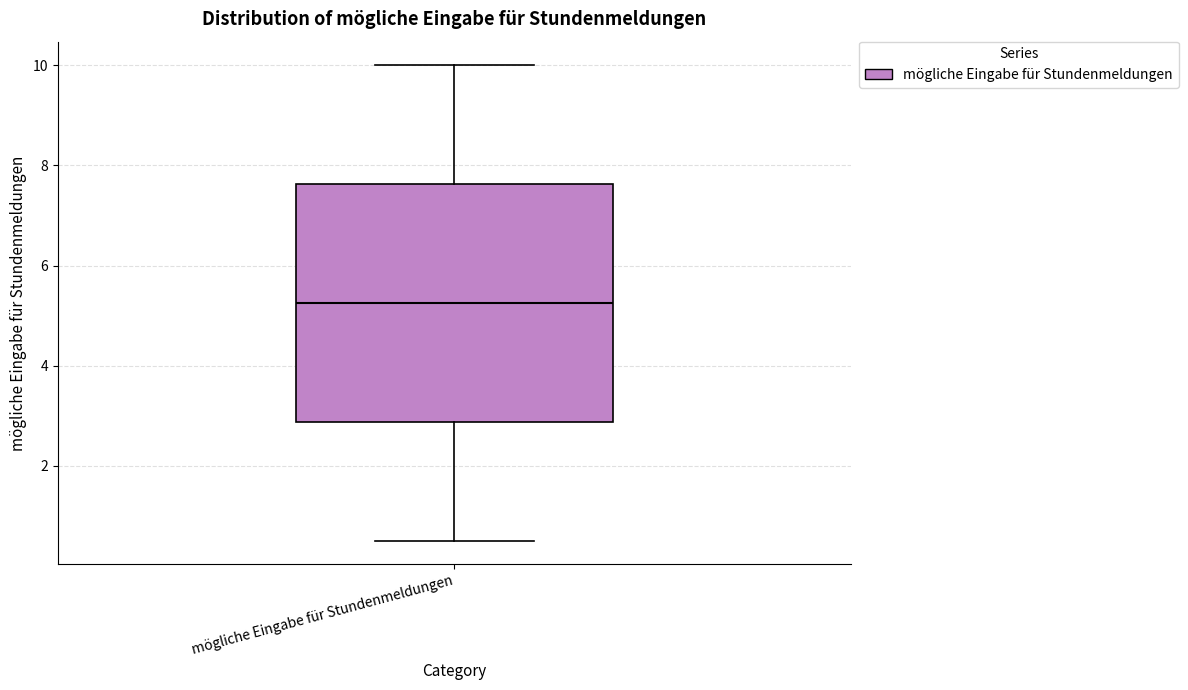

Transcribe this box plot: give where the median line is, the range the box spans, and where the two whiskers end, as read against the y-axis. The values are not printed on the chart, so give them approximately, as read against the axis.

median 5.2, box 2.8 to 7.6, whiskers 0.6 to 10.0